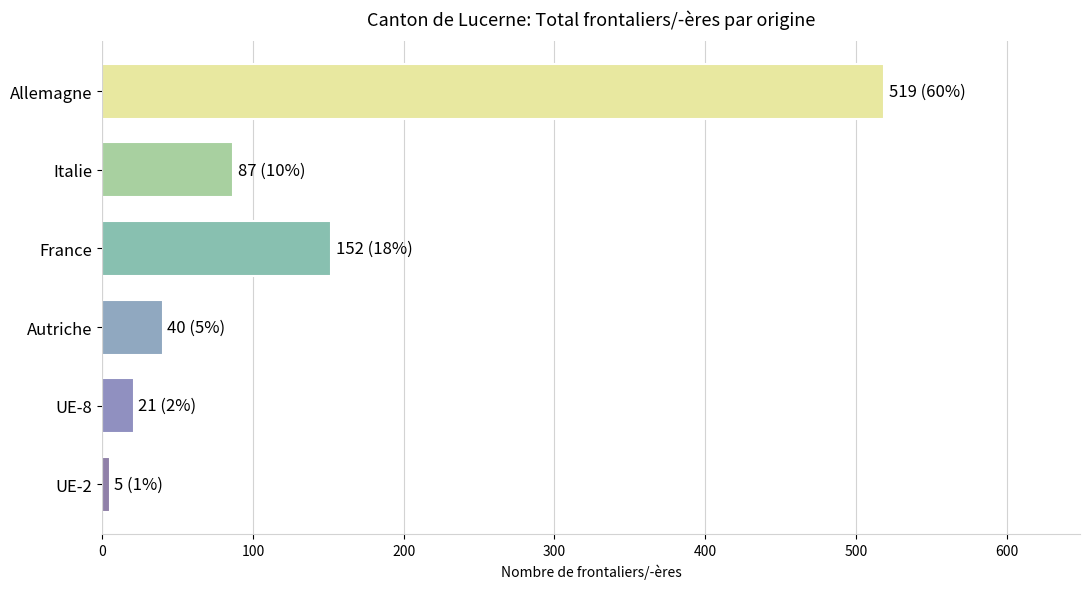

The chart shows a value of 80 at France. True or false?

False